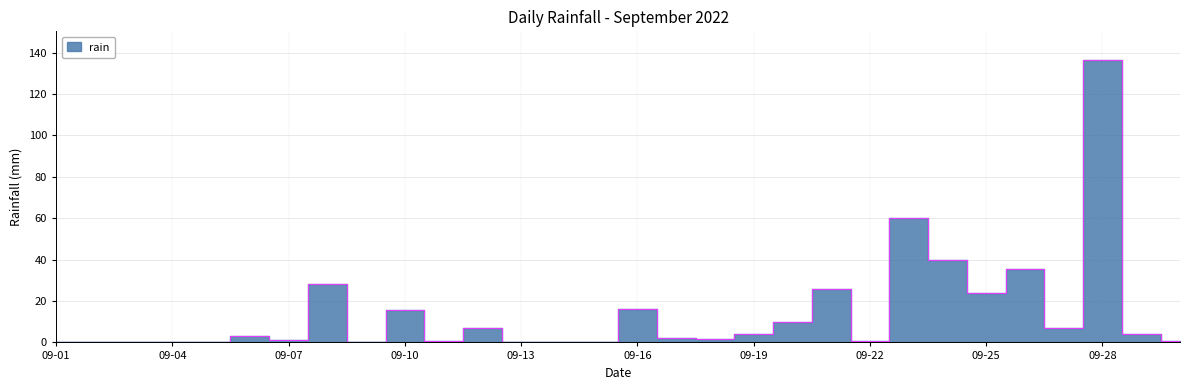

At which label is the value closest to 68?

2022-09-23